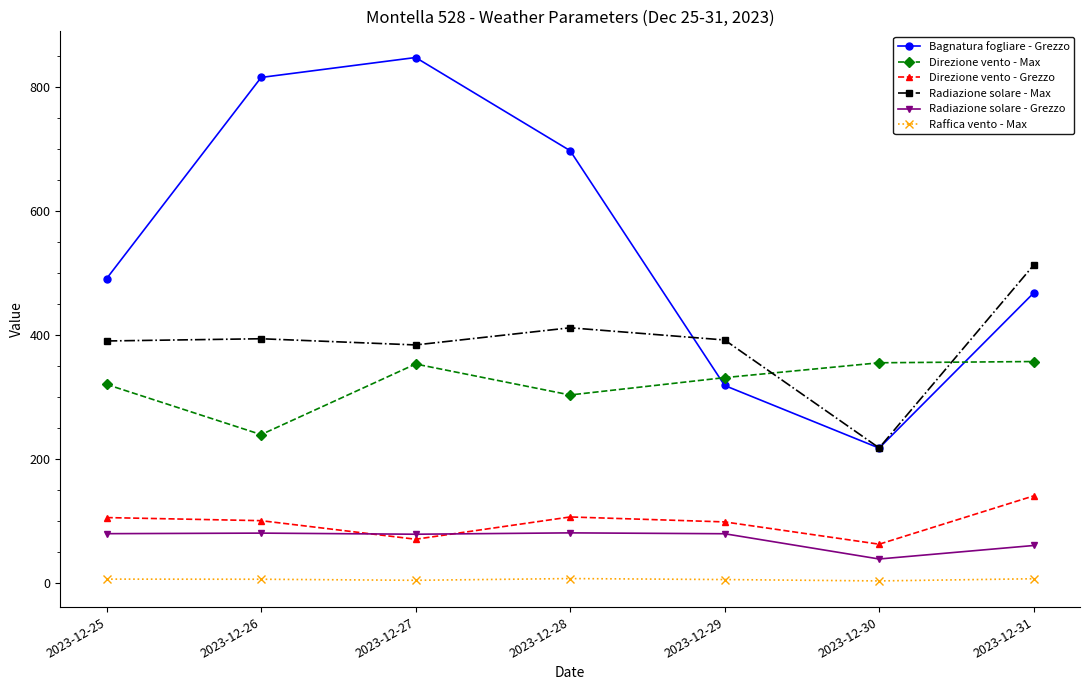

Which series changed the most between 2023-12-28 and 2023-12-31?

Bagnatura fogliare - Grezzo